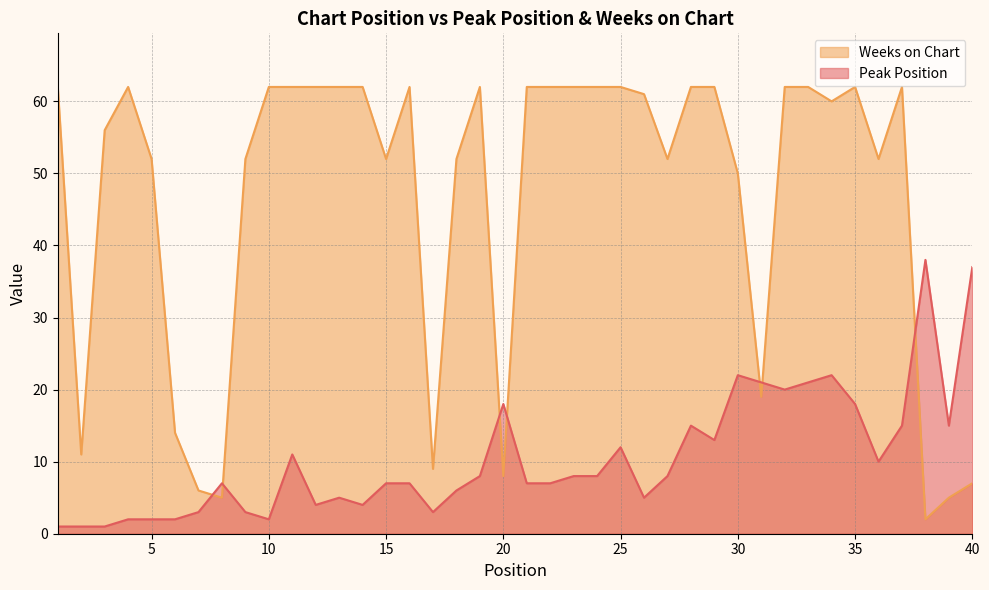

How many data points in Peak Position are above 8?

16